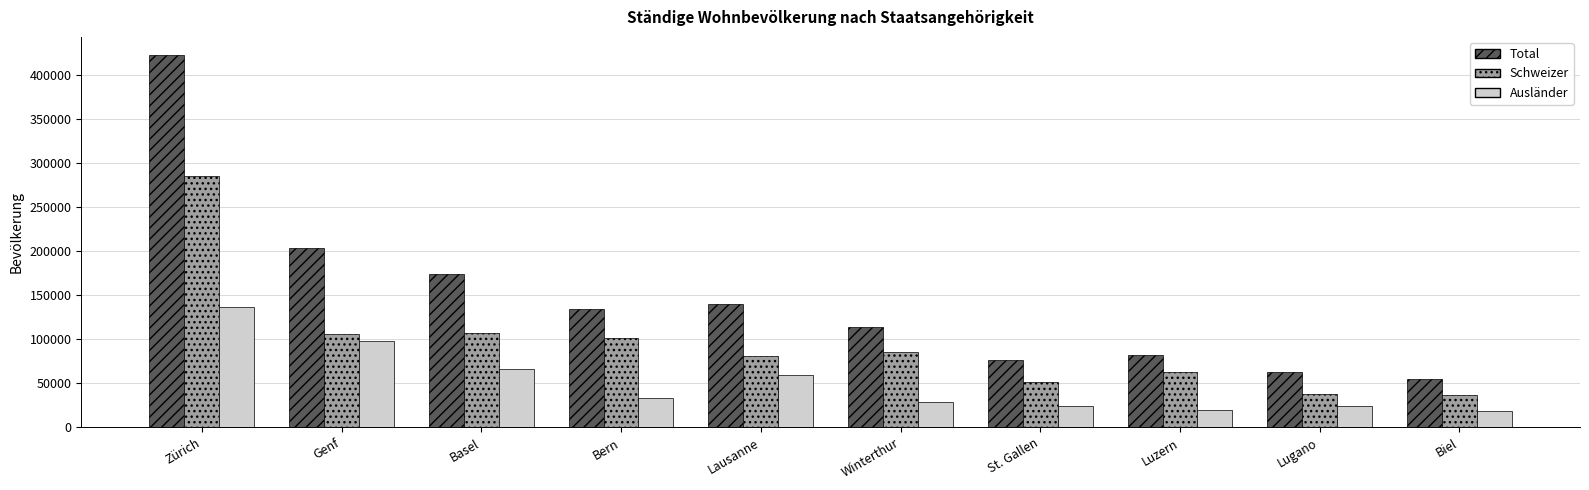

What is the label of the 3rd bar from the right?

Luzern